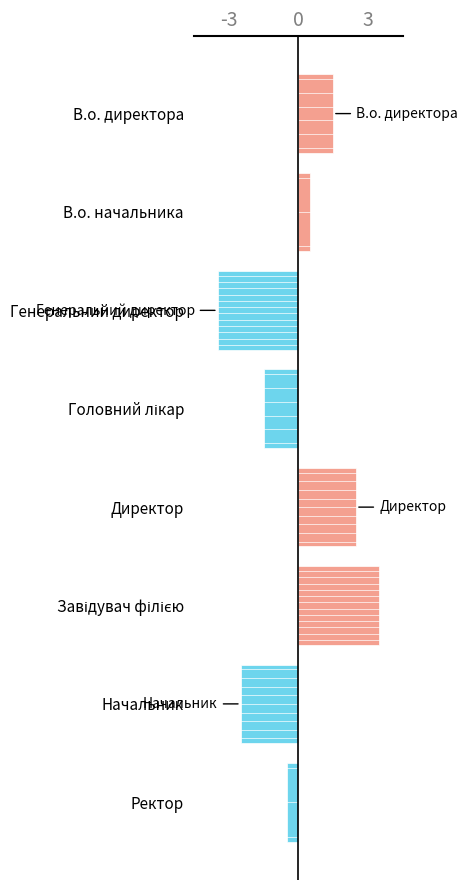

What is the approximate value at Начальник?

-2.5